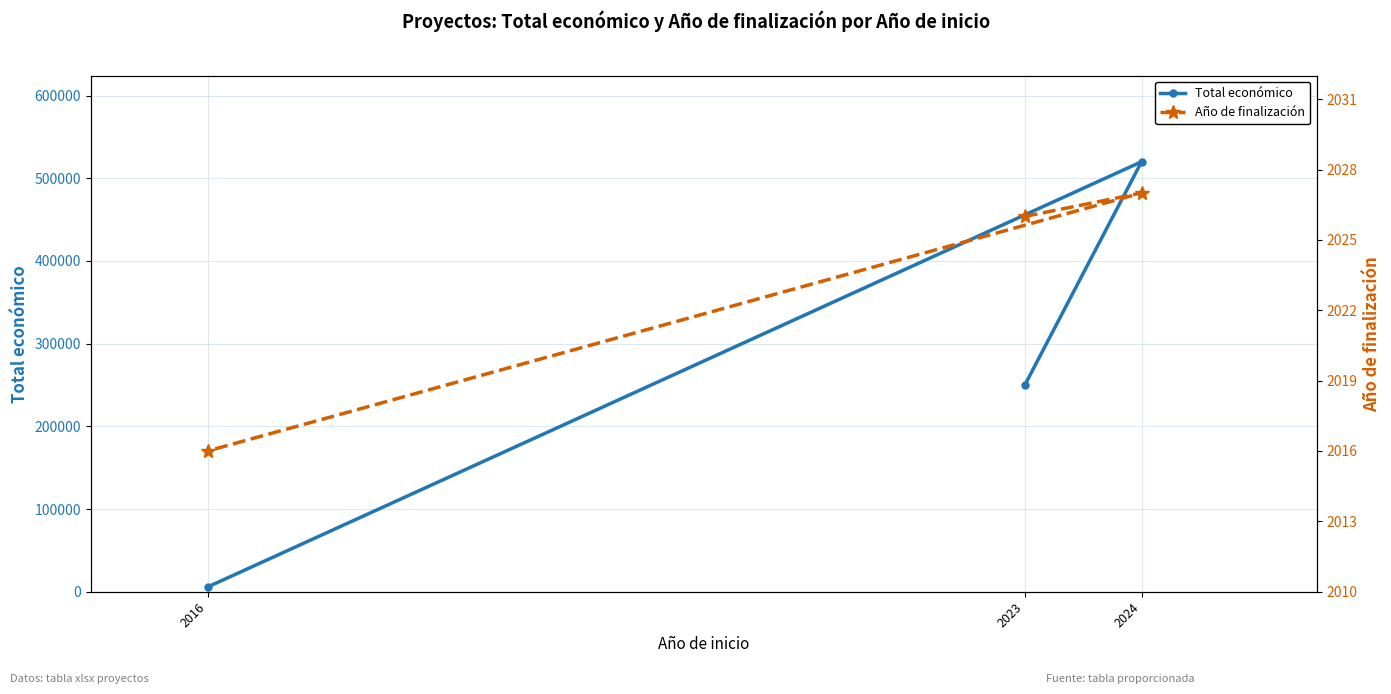

What is the sum of all Año de finalización values?

6069